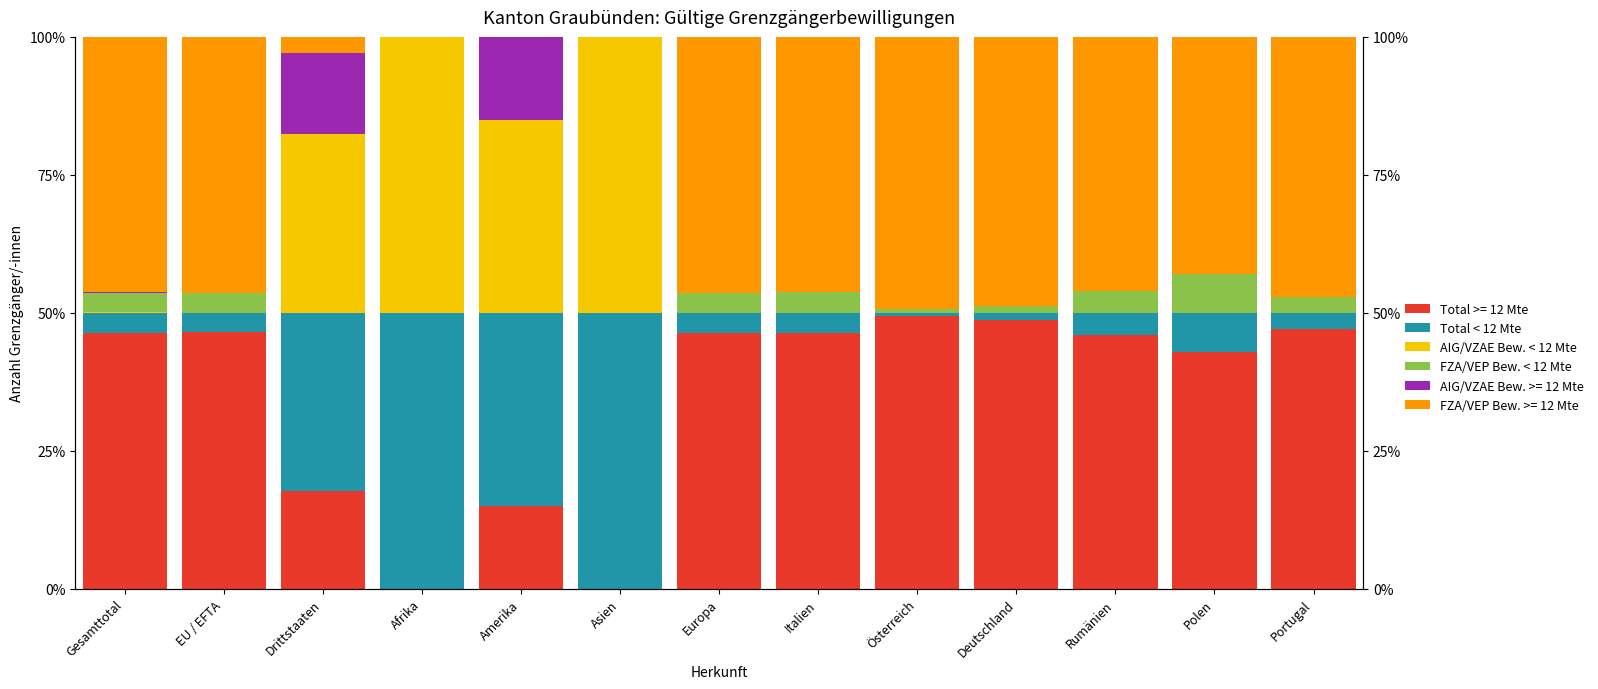

At which label is AIG/VZAE Bew. < 12 Mte closest to 0?

EU / EFTA